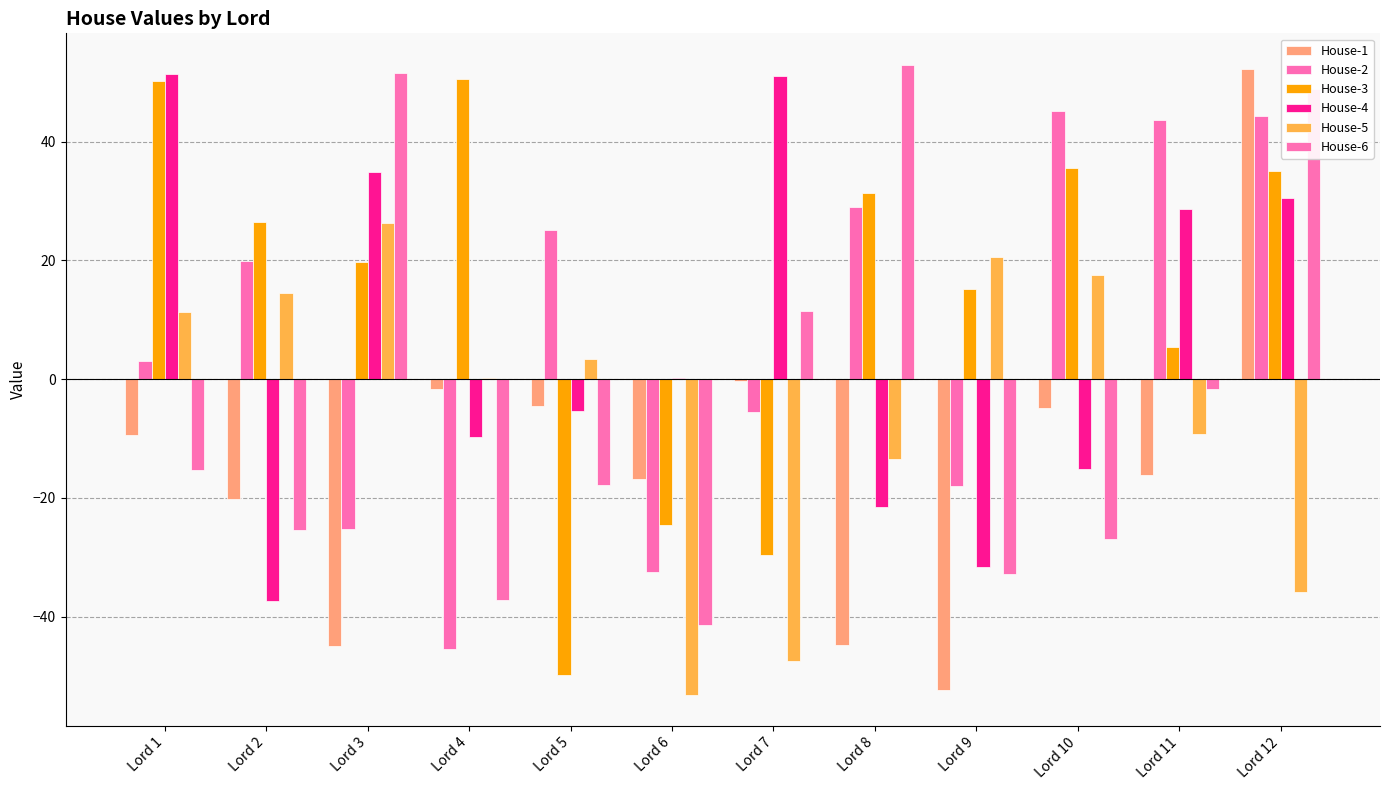

The House-4 series shows -14.9 at Lord 2. True or false?

False